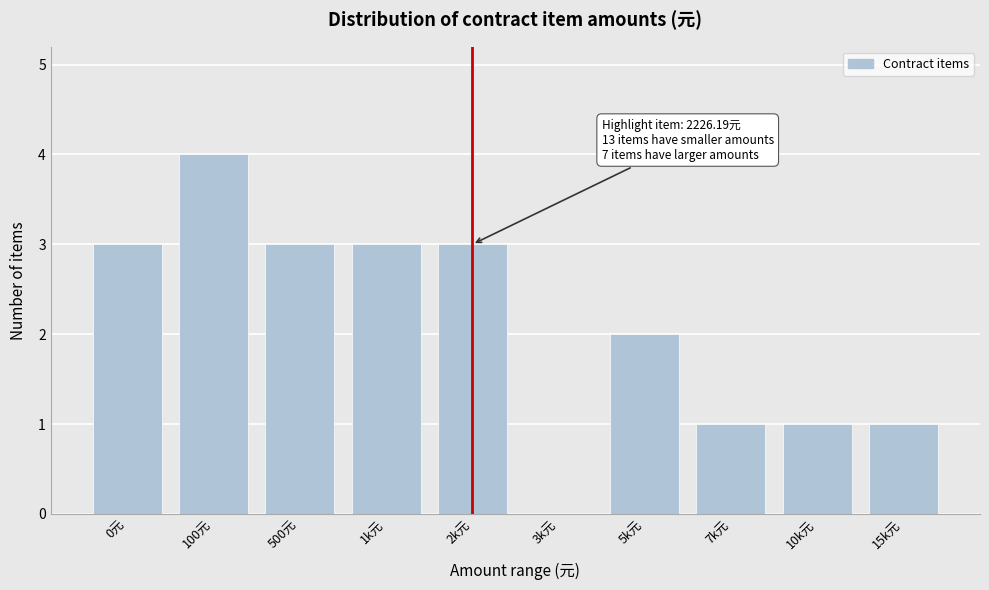

Reading left to right, extract all data points from this chart.

0元=3	100元=4	500元=3	1k元=3	2k元=3	3k元=0	5k元=2	7k元=1	10k元=1	15k元=1